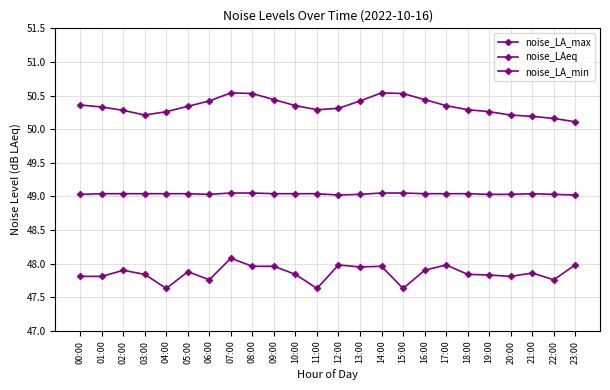

Reading left to right, list all the values displayed in this chart.

noise_LA_max: 50.4	50.3	50.3	50.2	50.3	50.3	50.4	50.5	50.5	50.4	50.4	50.3	50.3	50.4	50.5	50.5	50.4	50.4	50.3	50.3	50.2	50.2	50.2	50.1
noise_LAeq: 49.0	49.0	49.0	49.0	49.0	49.0	49.0	49.0	49.0	49.0	49.0	49.0	49.0	49.0	49.0	49.0	49.0	49.0	49.0	49.0	49.0	49.0	49.0	49.0
noise_LA_min: 47.8	47.8	47.9	47.8	47.6	47.9	47.8	48.1	48.0	48.0	47.8	47.6	48.0	48.0	48.0	47.6	47.9	48.0	47.8	47.8	47.8	47.9	47.8	48.0